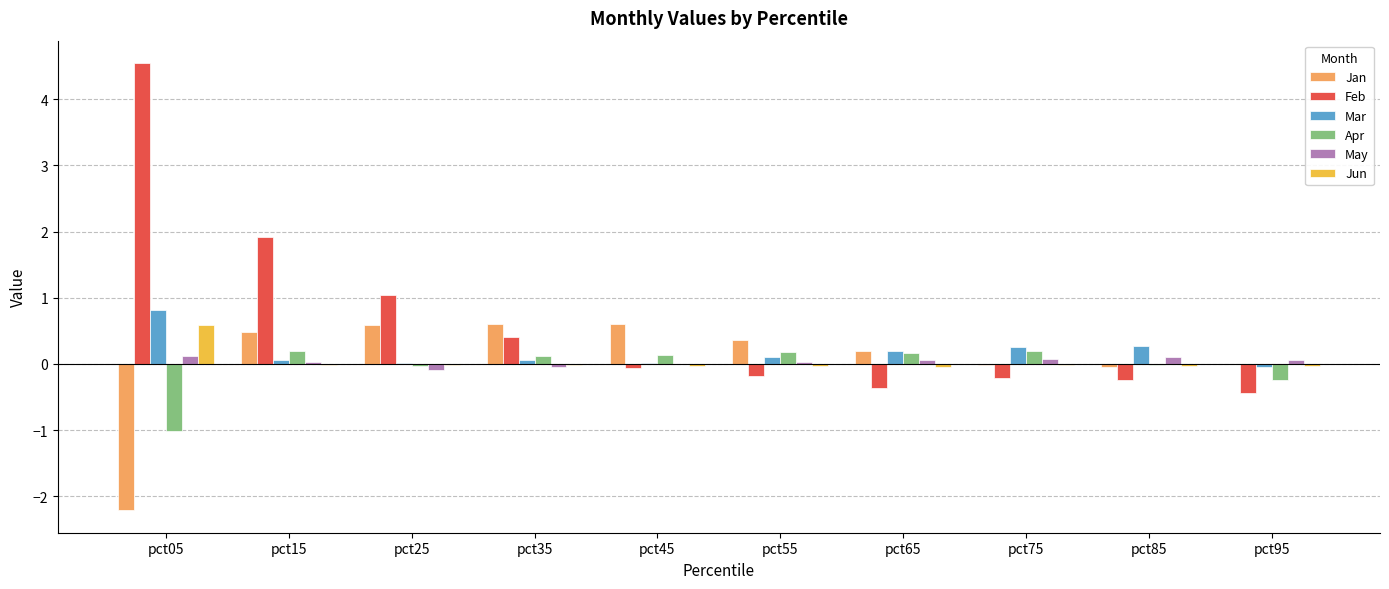

Which series has the largest total across all categories?

Feb